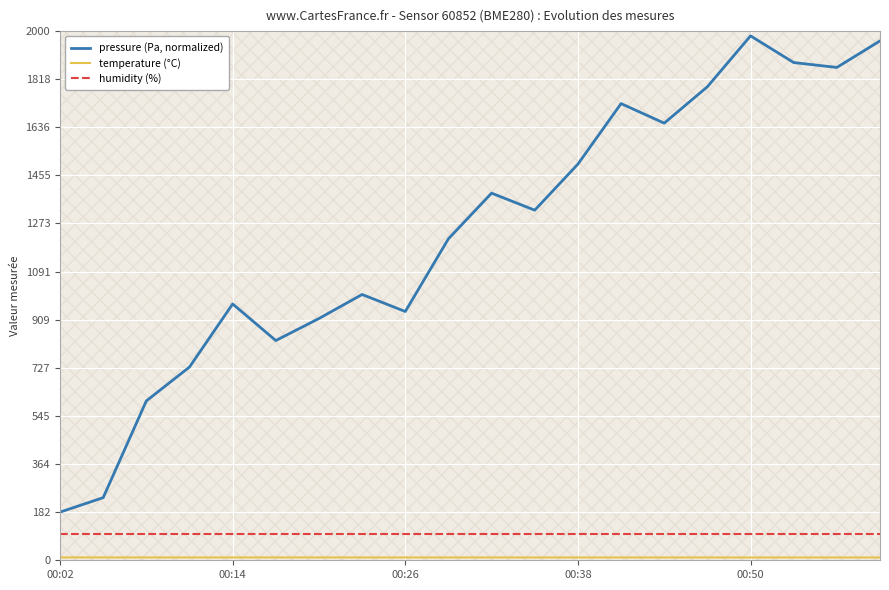

How many interior local peaks does the temperature (°C) series have?

1